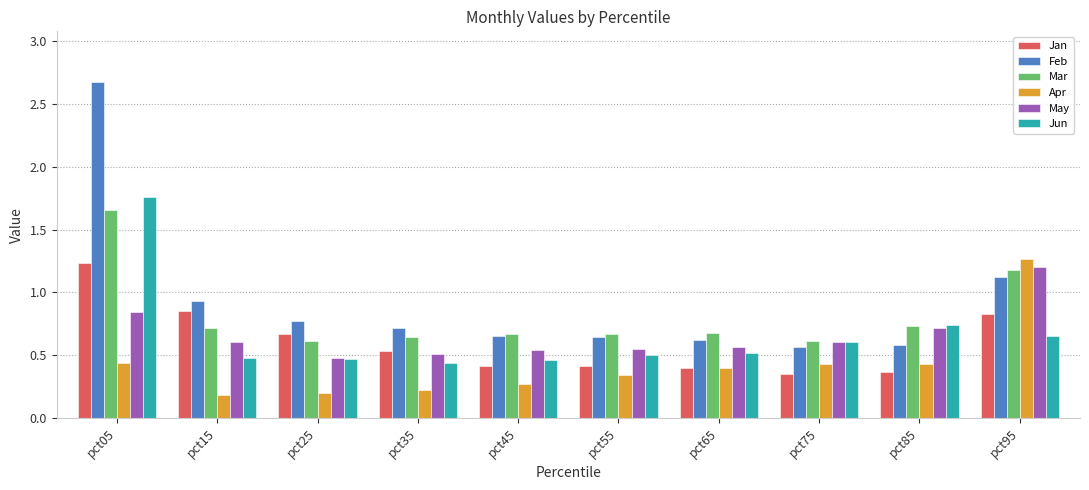

Are the bars horizontal?

No